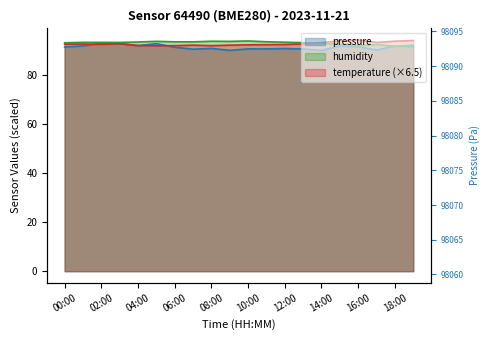

What are all the series names shown in the legend?

pressure, humidity, temperature